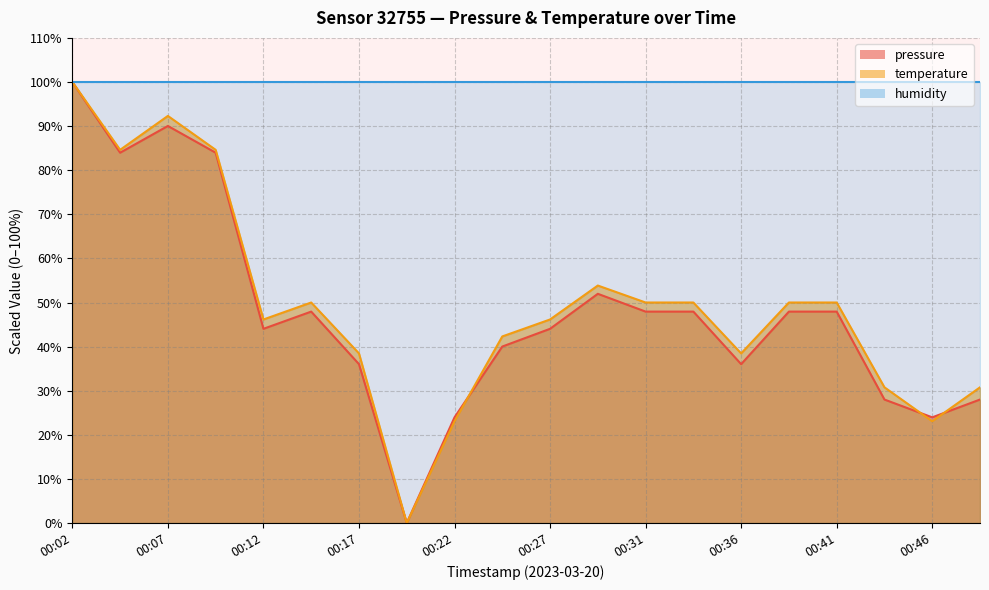

How many positive values does the temperature series have?

19